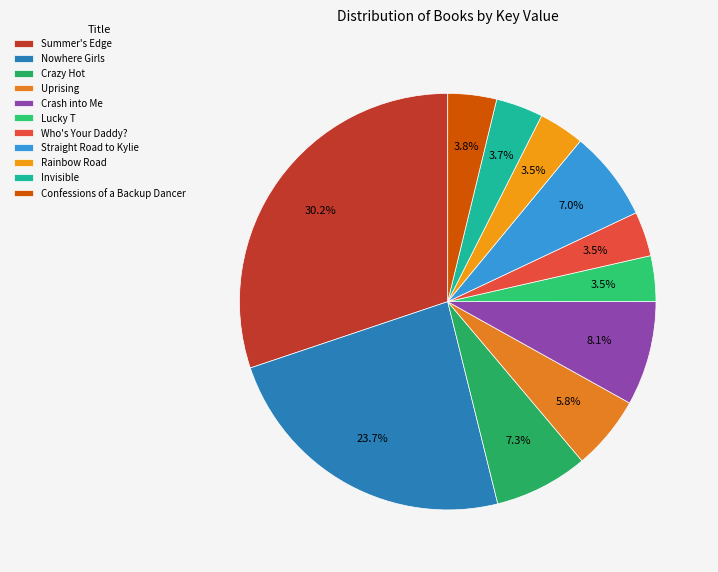

How many slices are in this pie chart?

11